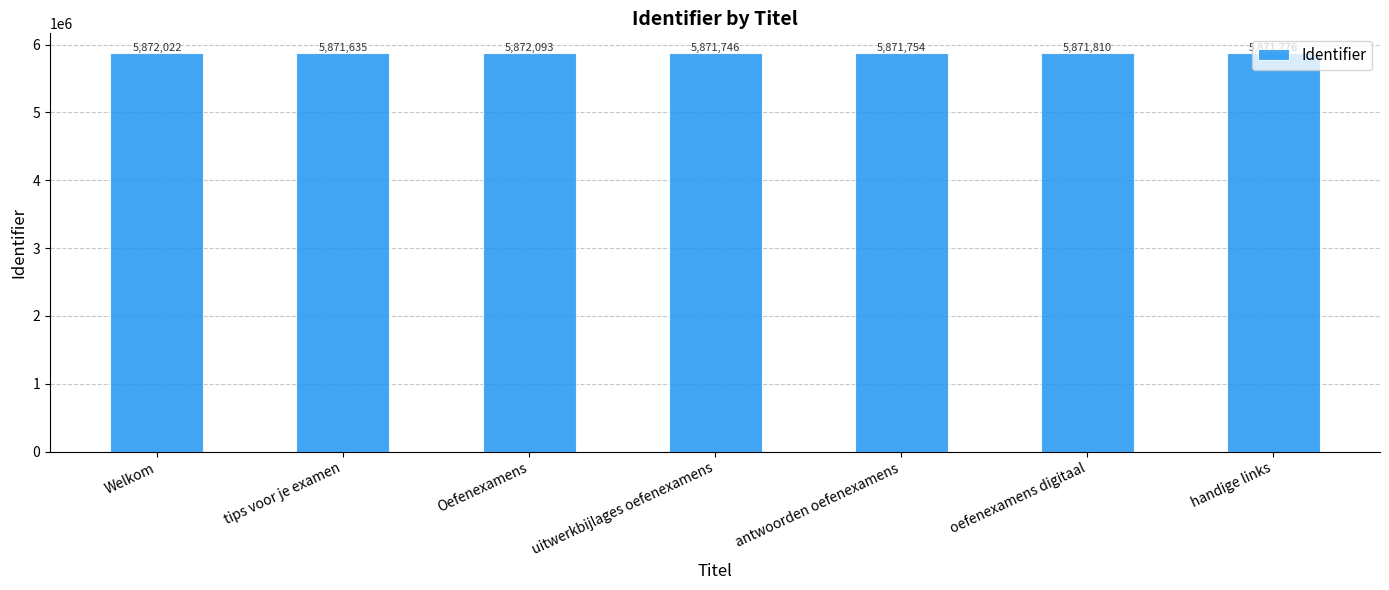

Which category has the highest value across all series?

Oefenexamens